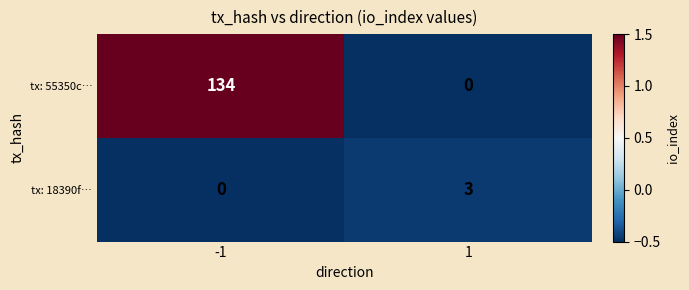

Which series has the largest total across all categories?

tx: 55350c…